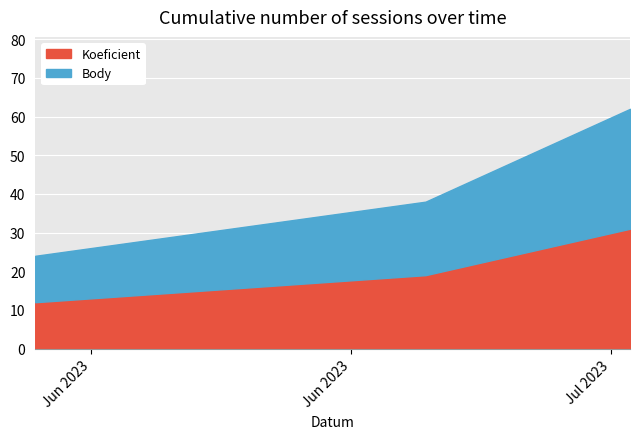

Is the value of Koeficient at 2023-06-03 greater than the value of Body at 2023-07-05?

No